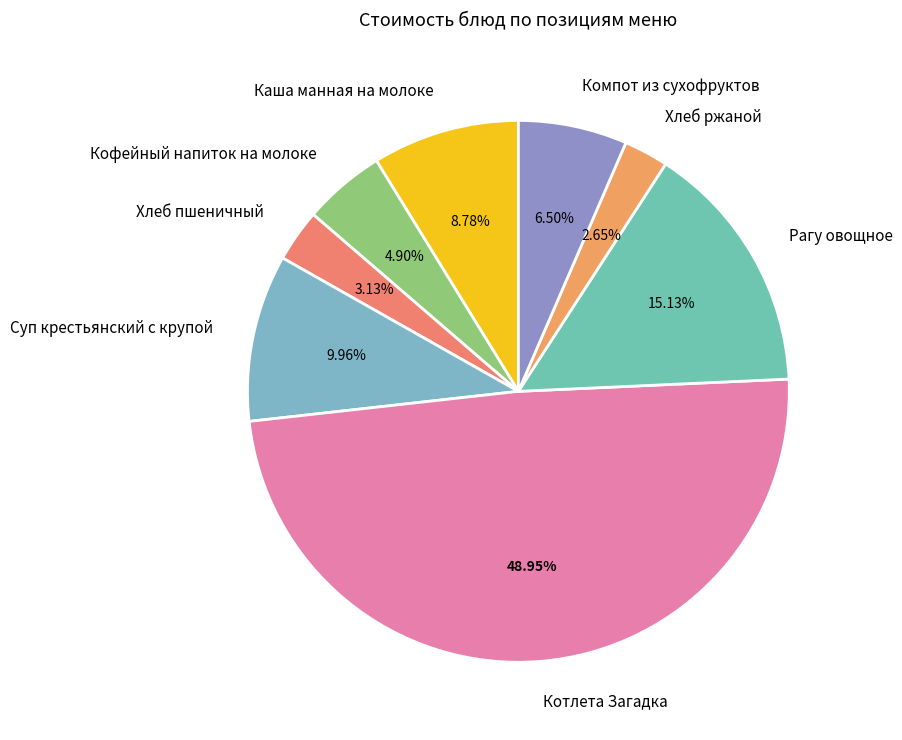

Which category has the biggest portion of the pie?

Котлета Загадка